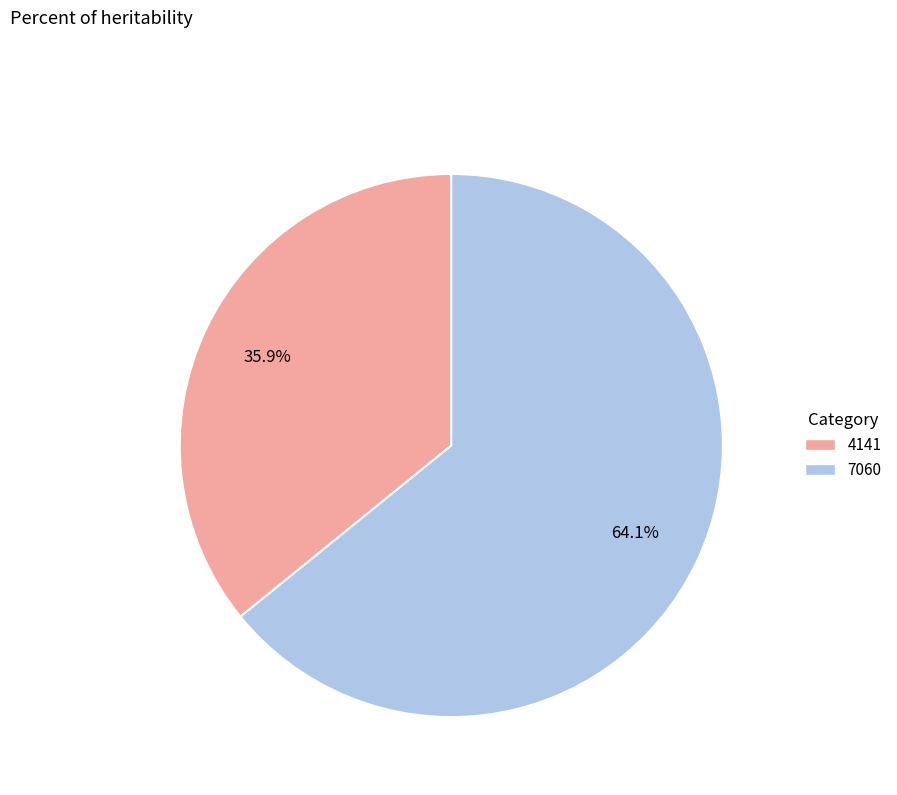

True or false: 4141 accounts for 36% of the total.

True